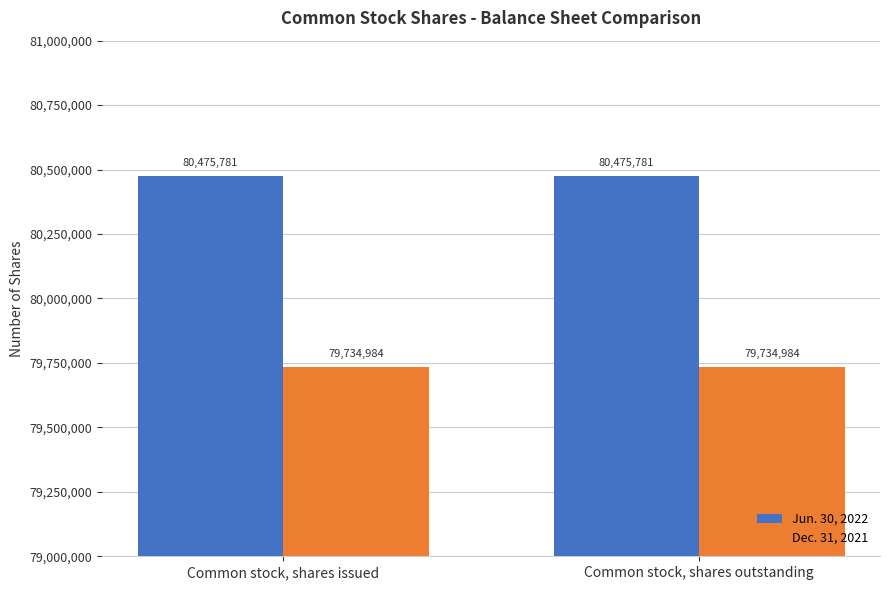

What are all the series names shown in the legend?

Jun. 30, 2022, Dec. 31, 2021